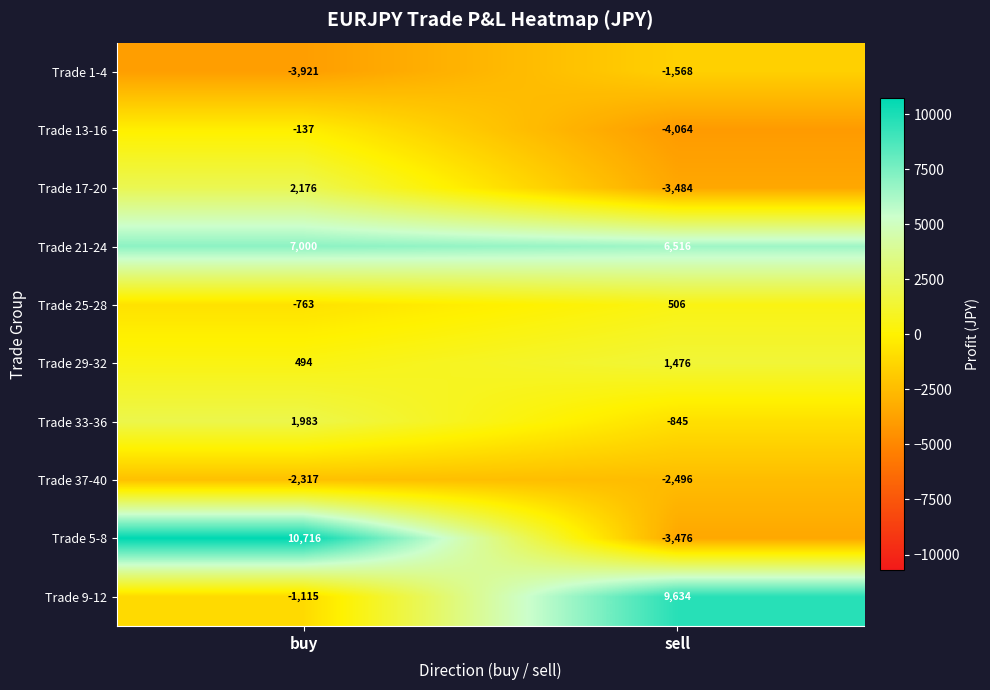

At which category is the sum across all series the highest?

buy